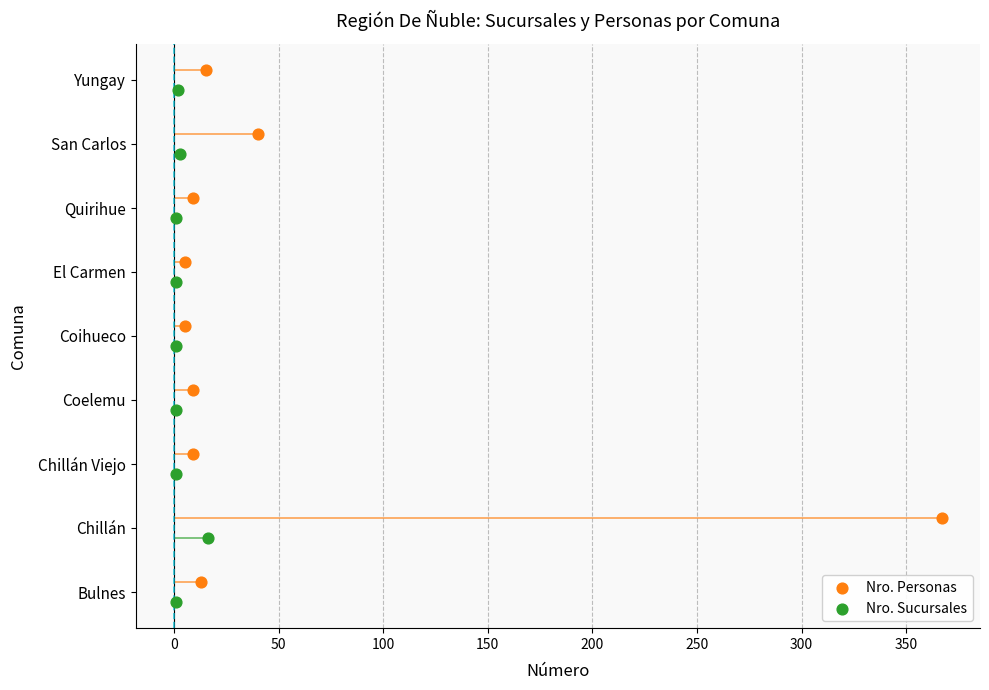

Is the value of Nro. Sucursales at −50 greater than the value of Nro. Personas at 0?

No